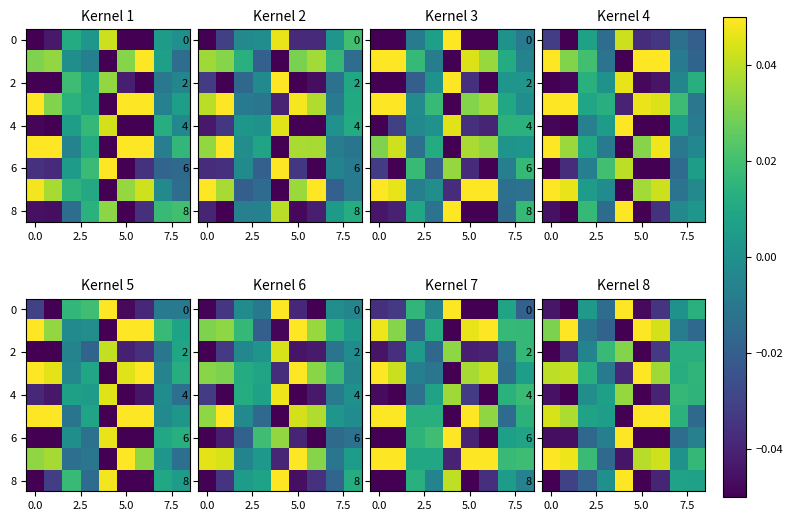

Which has a higher value, −2.5 or 8?

8